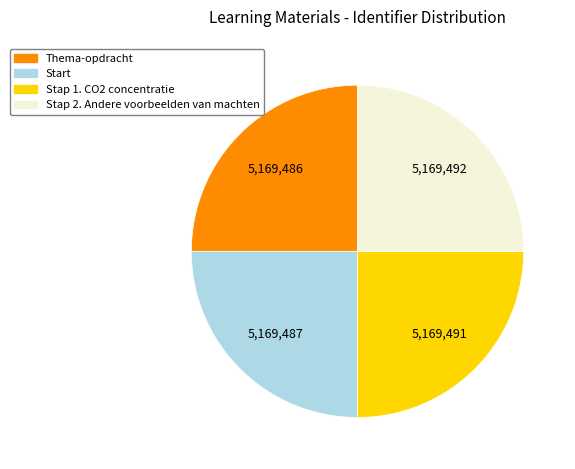

Does any single category account for the majority?

No